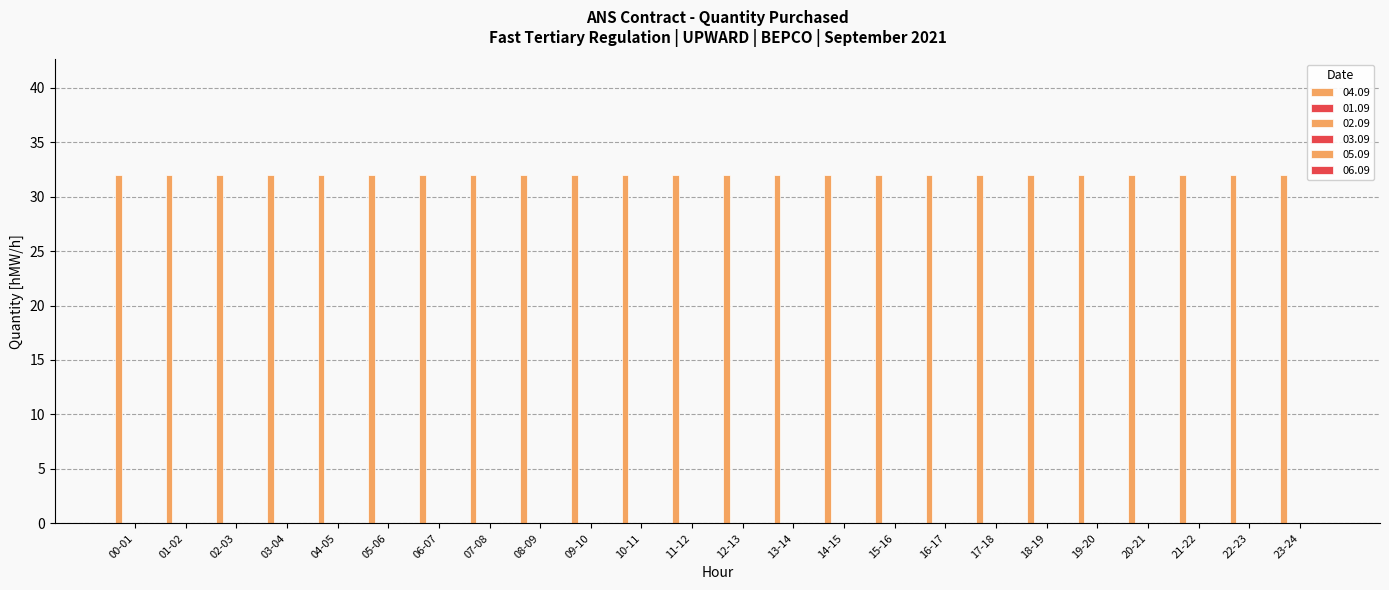

Which series has the widest spread of values?

04.09